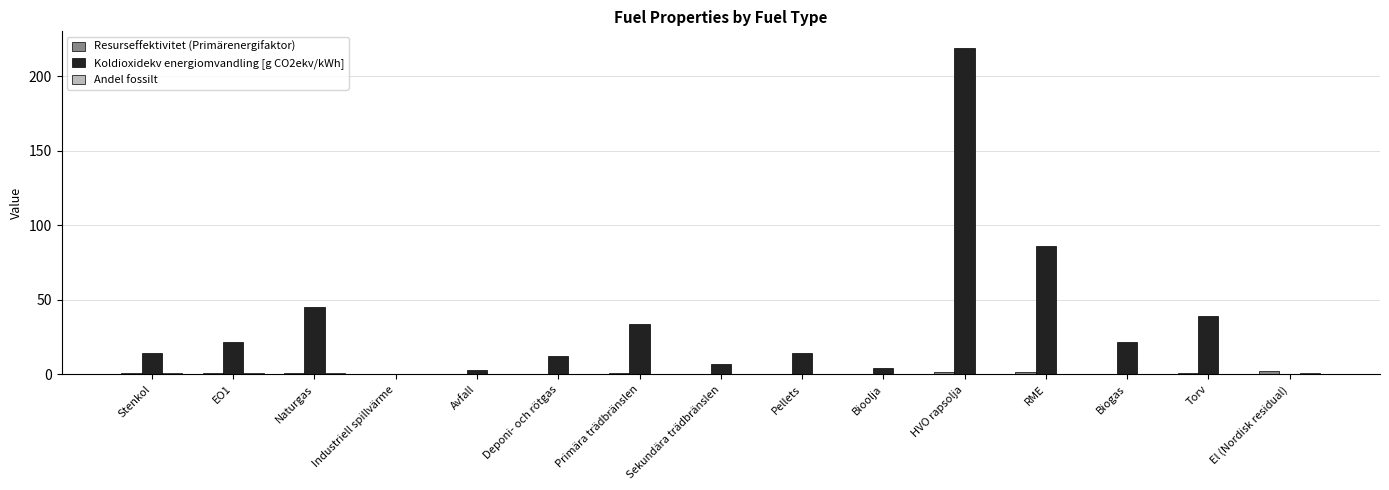

True or false: Koldioxidekv energiomvandling [g CO2ekv/kWh] has a value of 12.5 at Torv.

False